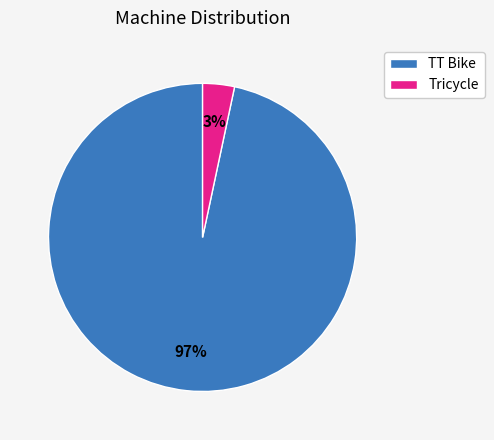

Between TT Bike and Tricycle, which is larger?

TT Bike